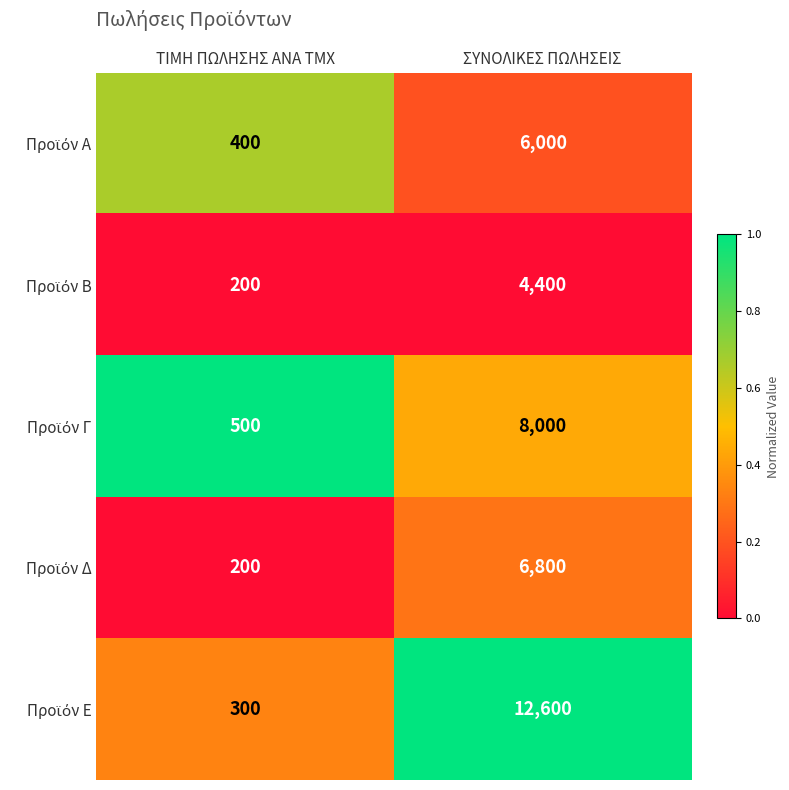

What is the difference between the highest and lowest values at ΤΙΜΗ ΠΩΛΗΣΗΣ ΑΝΑ ΤΜΧ?

300